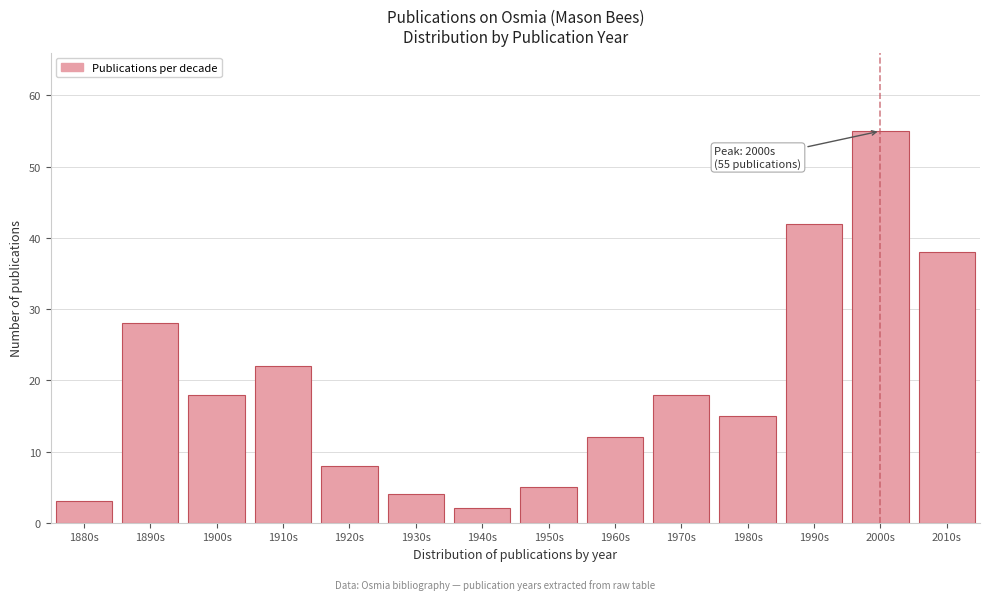

Reading left to right, transcribe all the data shown in this chart.

1880s=3	1890s=28	1900s=18	1910s=22	1920s=8	1930s=4	1940s=2	1950s=5	1960s=12	1970s=18	1980s=15	1990s=42	2000s=55	2010s=38